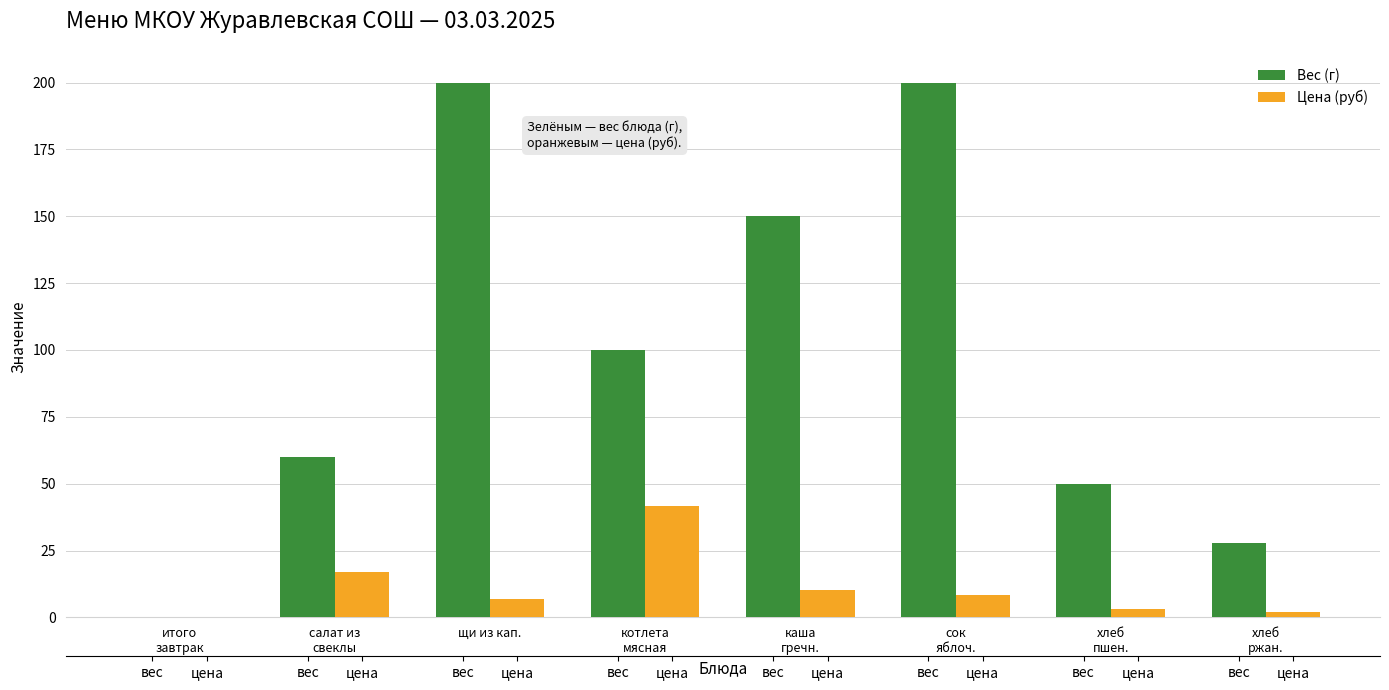

Reading left to right, transcribe all the data shown in this chart.

Вес (г): 0.0	60.0	200.0	100.0	150.0	200.0	50.0	28.0
Цена (руб): 0.0	17.0	6.8	41.8	10.1	8.3	3.3	2.2